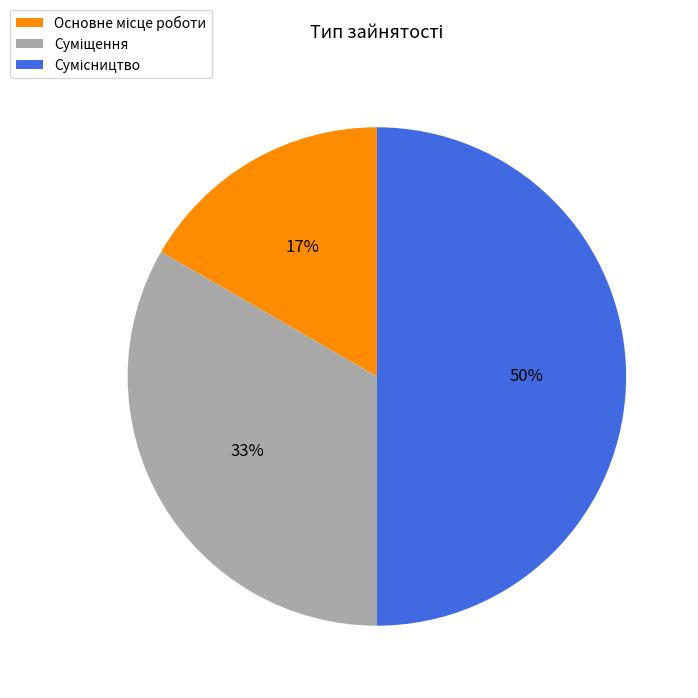

To the nearest percent, what is the average slice percentage?

33%